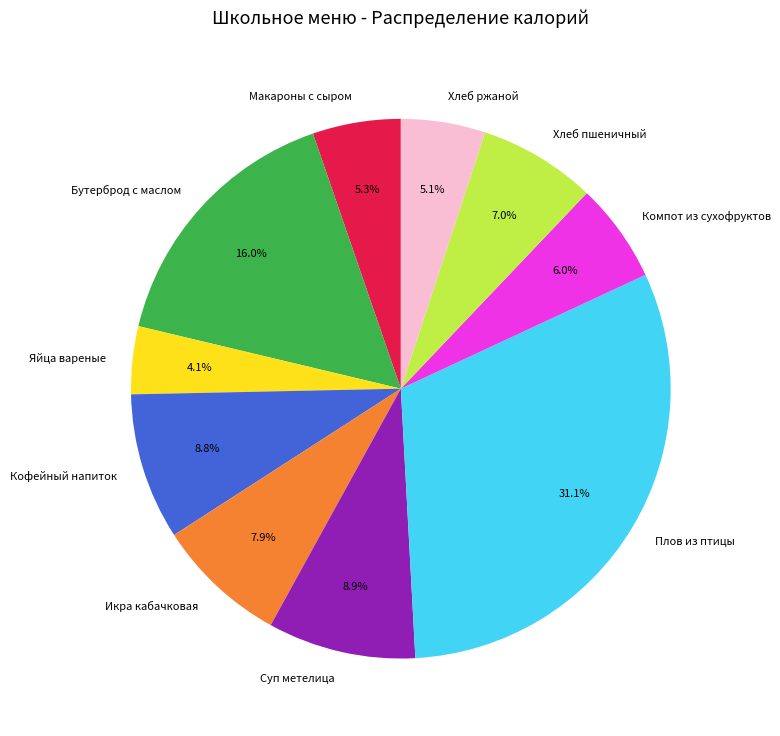

To the nearest percent, what portion does Икра кабачковая represent?

8%